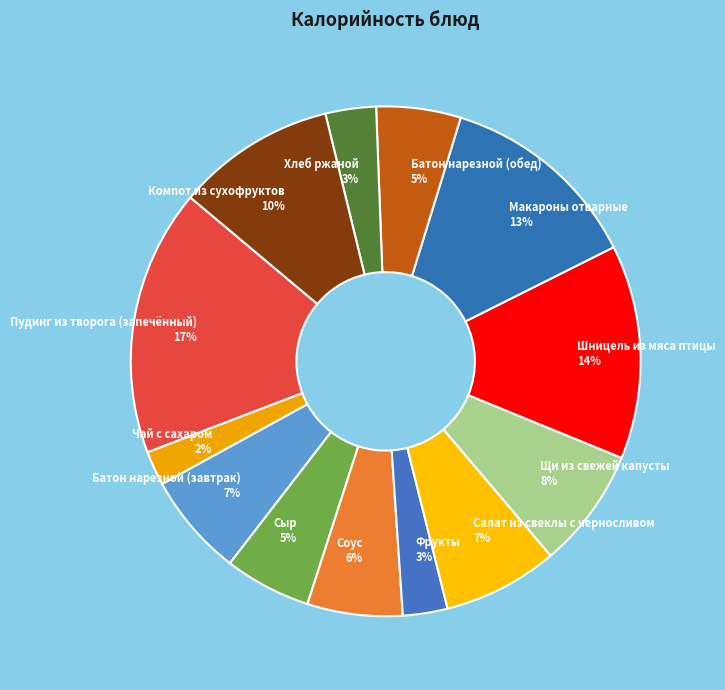

Is there any slice that represents more than half of the pie?

No